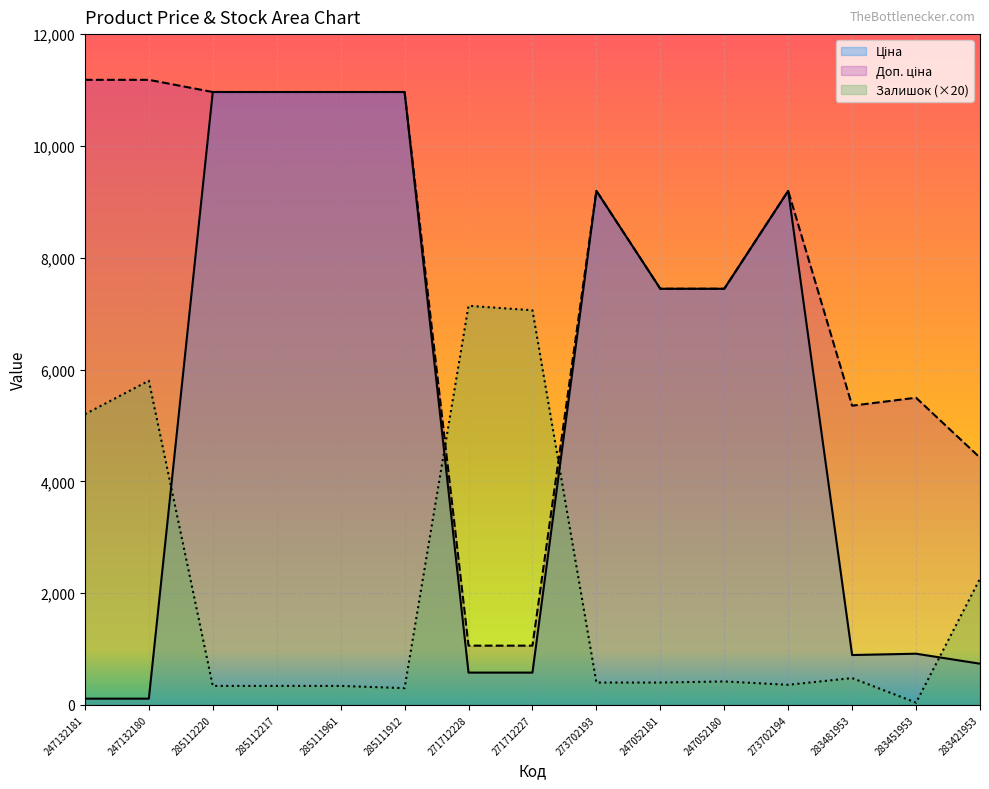

What is the average value of the Залишок series?

2058.7